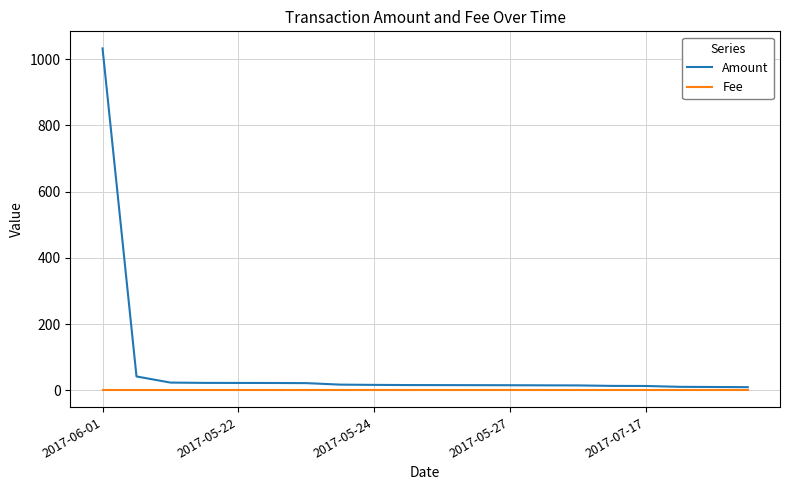

Which series has the largest range (max minus min)?

Amount